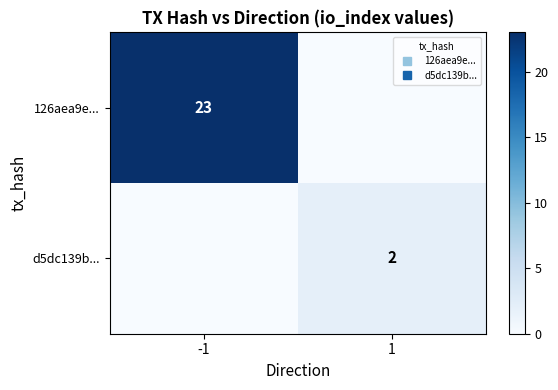

How many categories are shown in the chart?

2